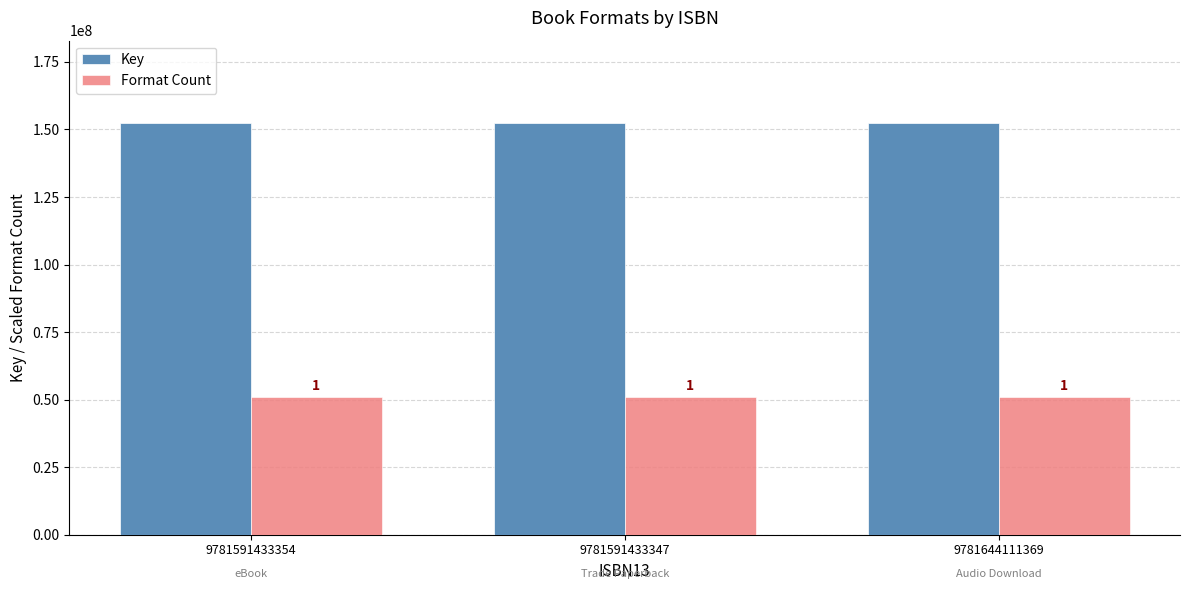

Read the Key value at 9781591433354.

152387617.0